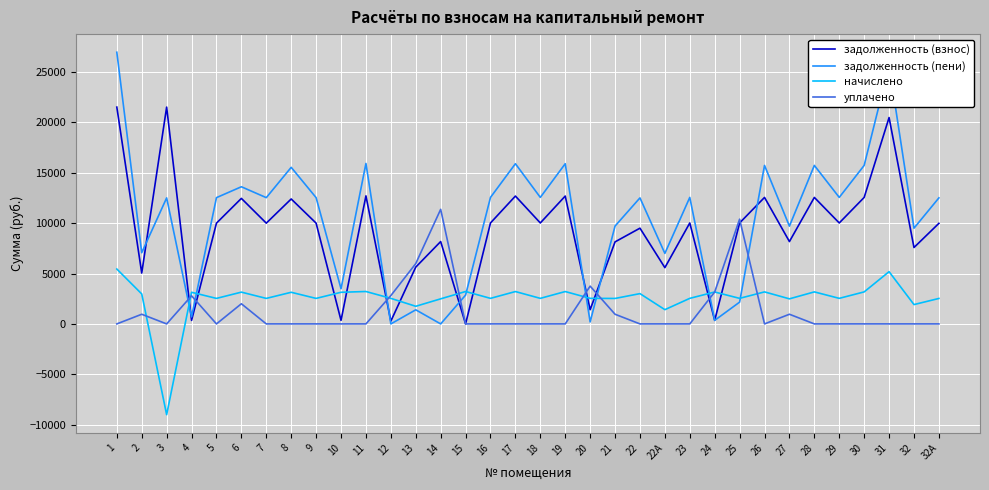

Which series has the widest spread of values?

задолженность (пени)